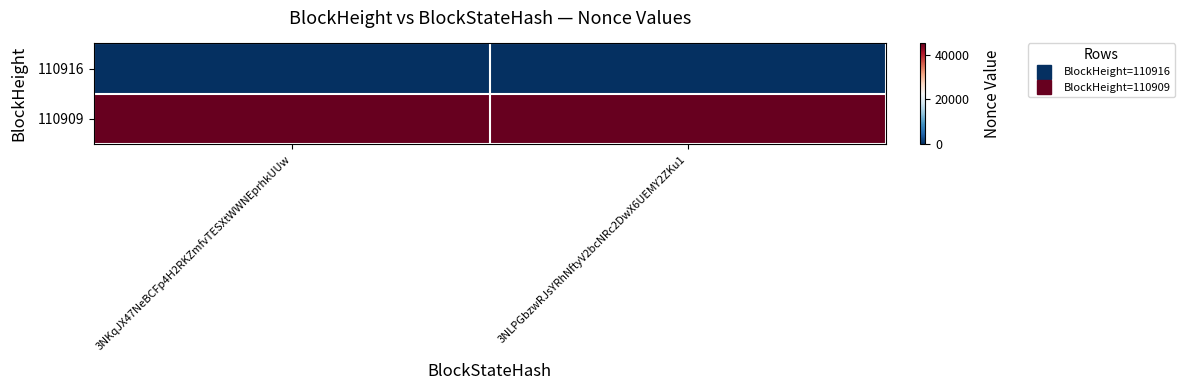

Rank the series at 3NLPGbzwRJsYRhNftyV2bcNRc2DwX6UEMY2ZKu1 from highest to lowest value.

110909, 110916